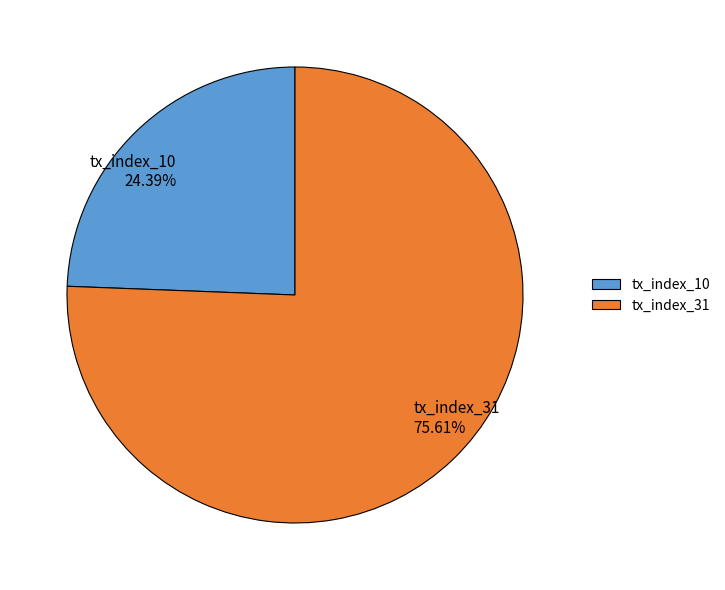

Which slice is the largest?

tx_index_31